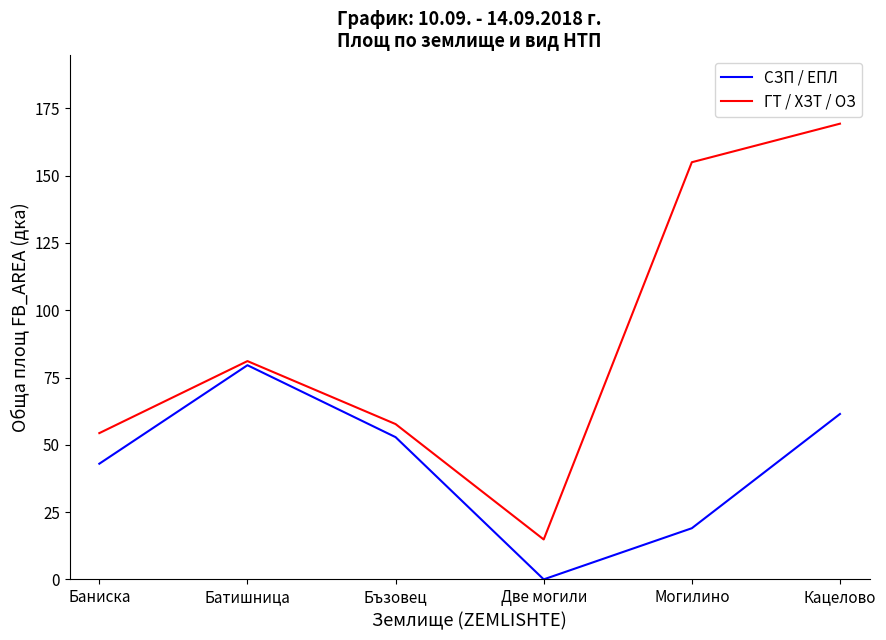

Which series has the widest spread of values?

ГТ / ХЗТ / ОЗ